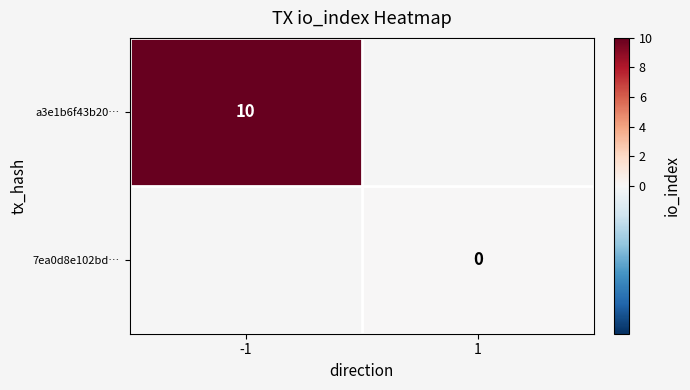

How many categories are shown in the chart?

2